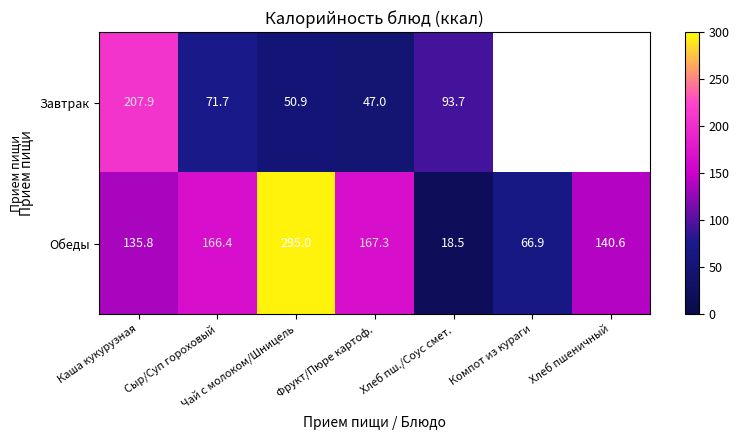

Between Каша кукурузная and Хлеб пш./Соус смет., which series saw the biggest shift?

Обеды